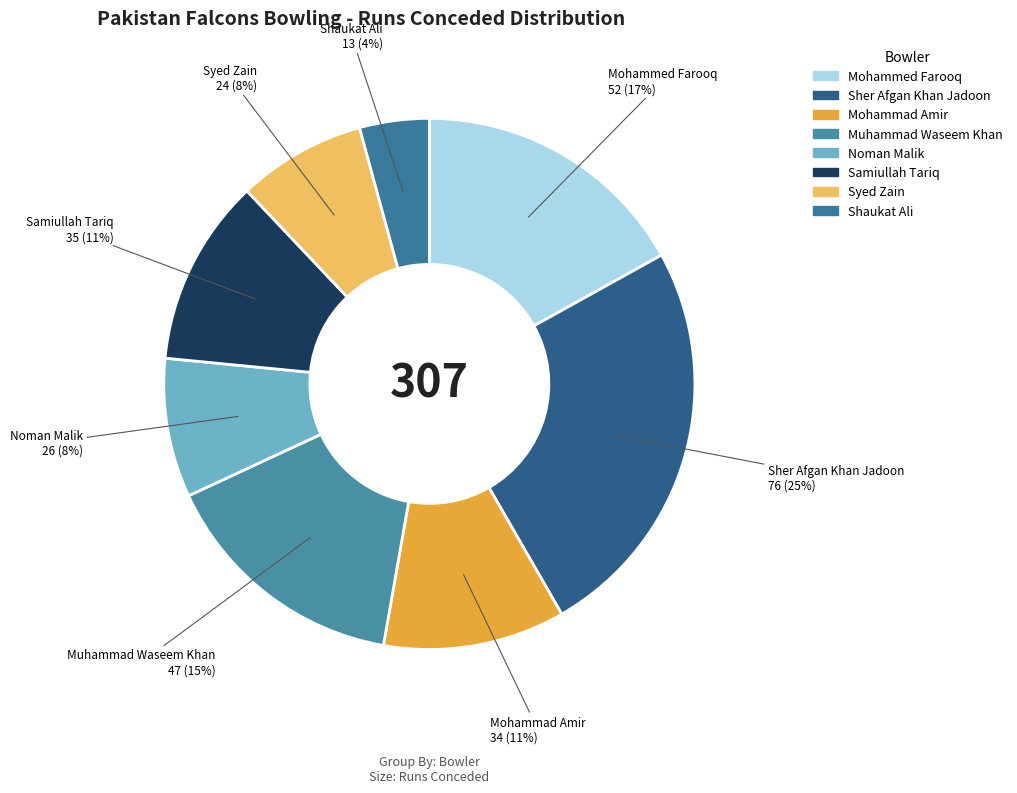

Which has a higher value, Sher Afgan Khan Jadoon or Mohammad Amir?

Sher Afgan Khan Jadoon